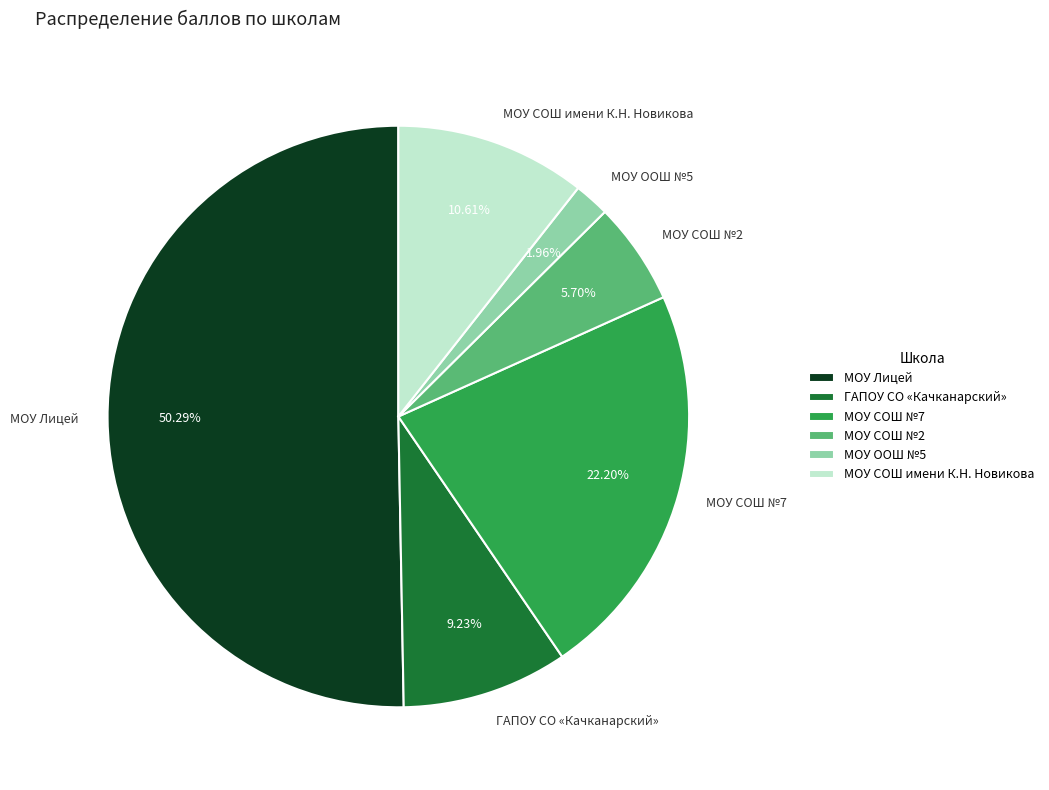

Which category has the smallest portion of the pie?

МОУ ООШ №5